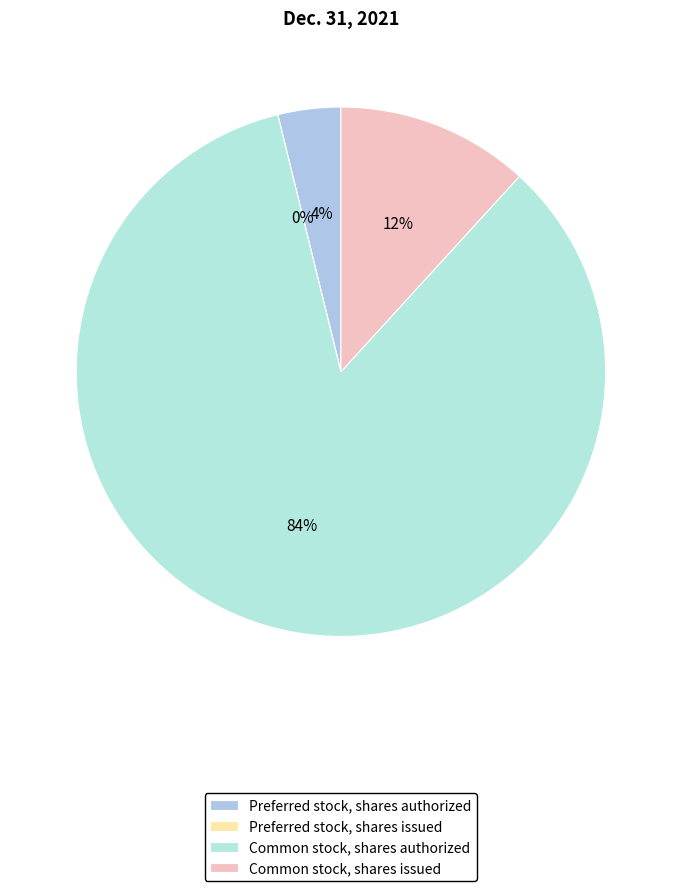

What is the total percentage of Preferred stock, shares authorized and Preferred stock, shares issued?

3.8%